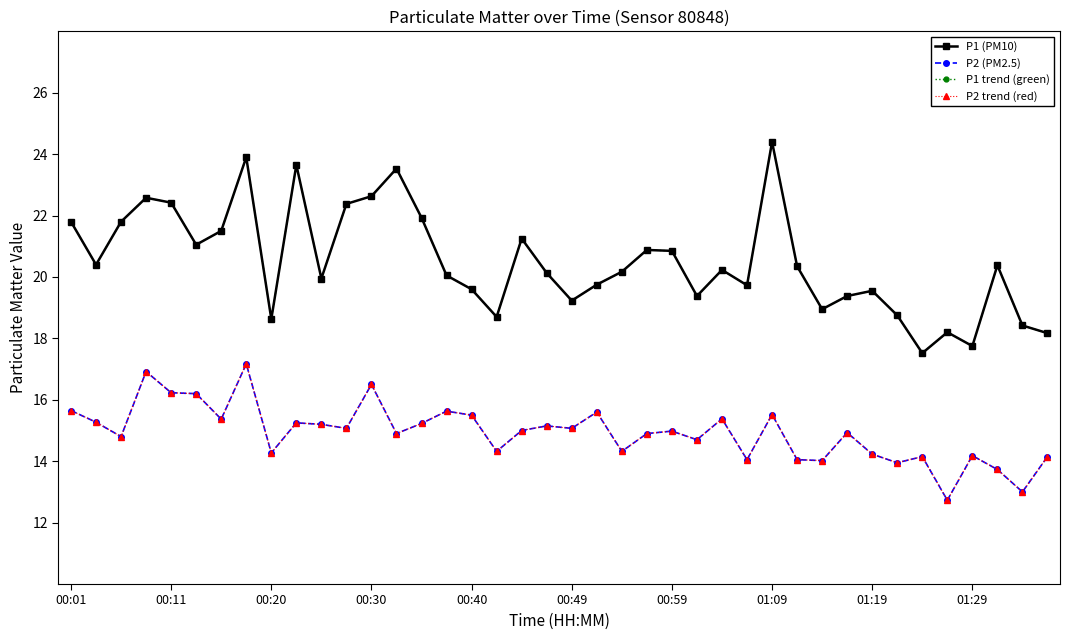

True or false: P1 (PM10) has more than 2 interior local peaks.

True